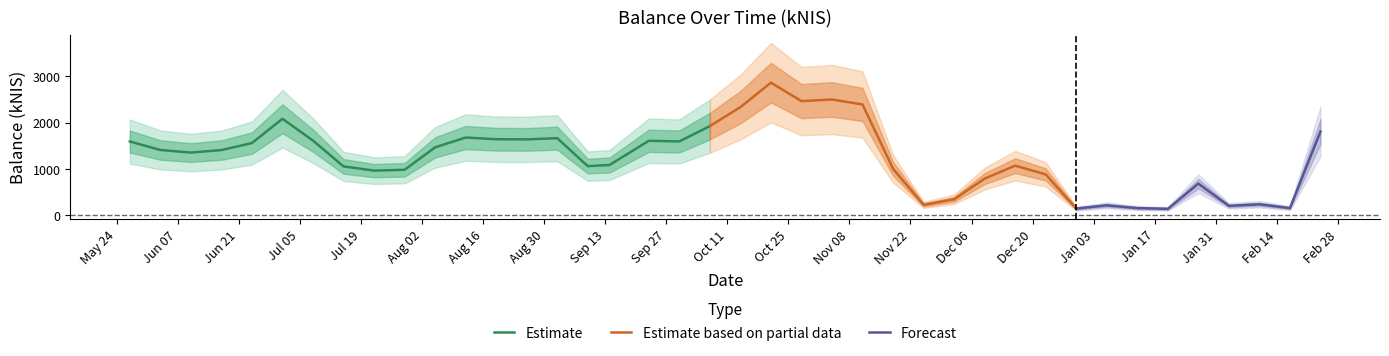

What is the minimum value shown in the chart?

133.0